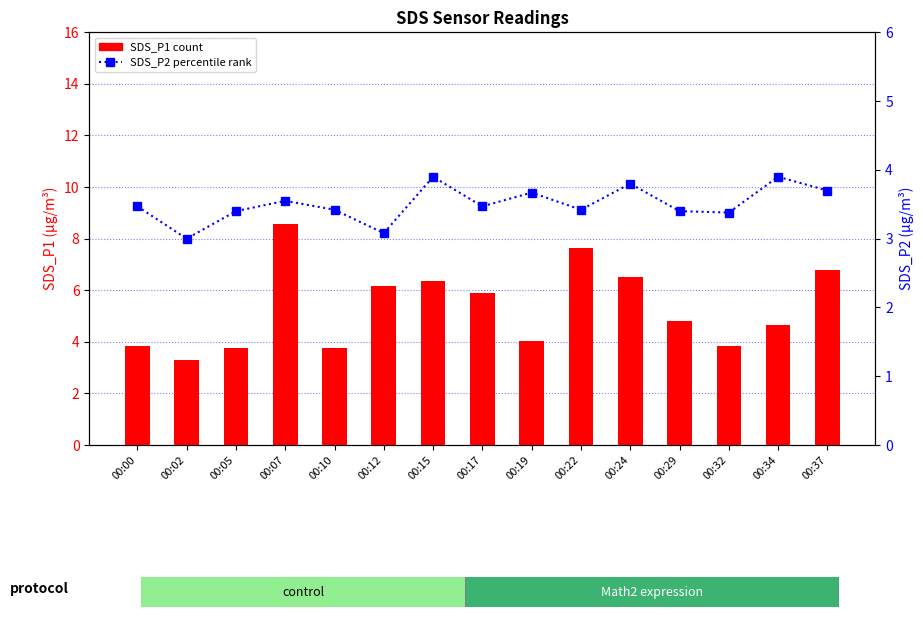

What value does the SDS_P2 series have at 00:05?

3.4